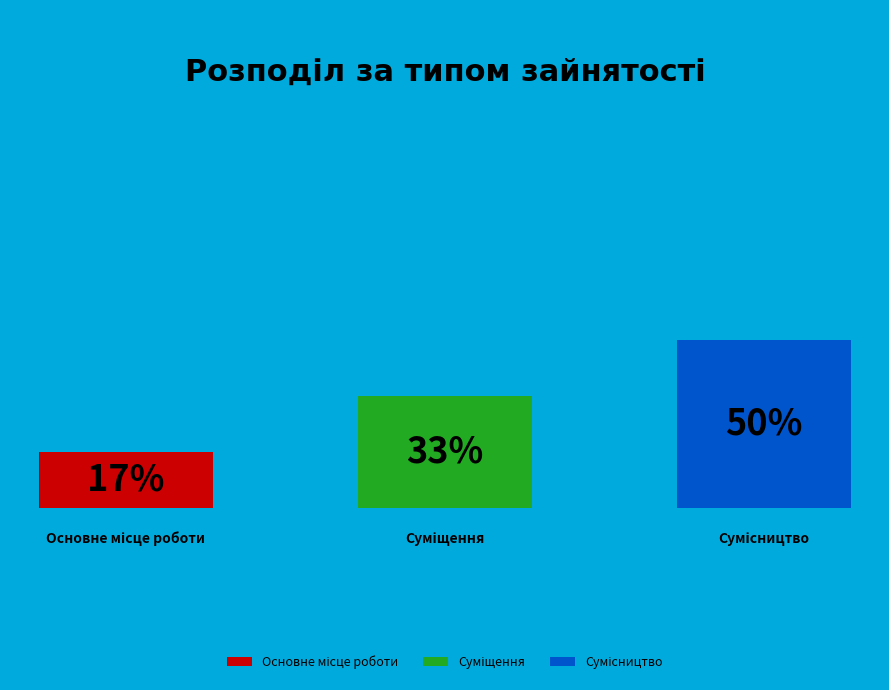

What portion of the pie excludes Суміщення?

66.7%